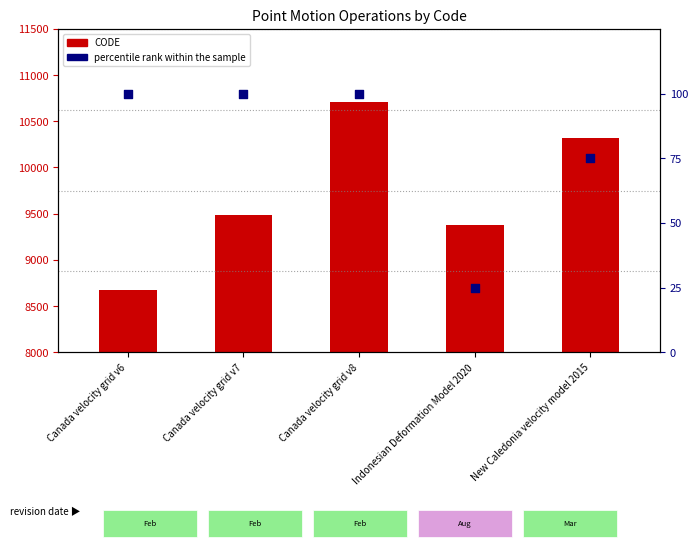

Which series reaches the maximum Y coordinate?

CODE